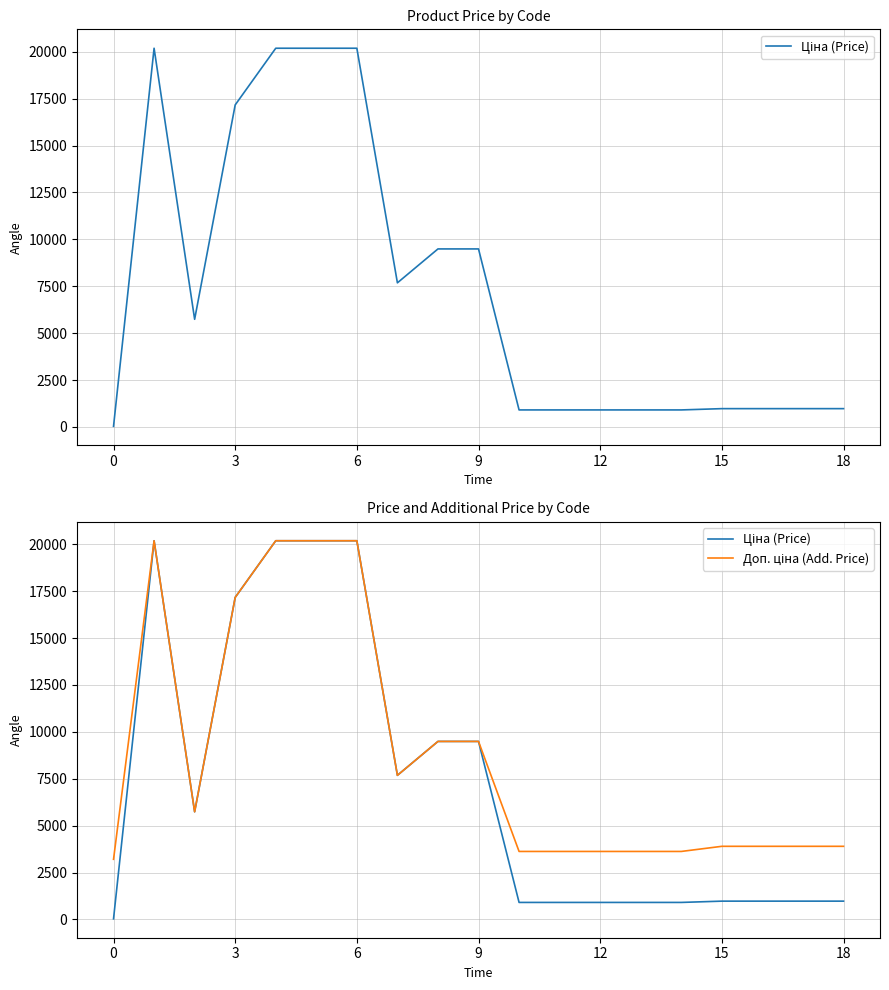

In Доп. ціна (Add. Price), how many points are lower than both neighbors (excluding endpoints)?

2